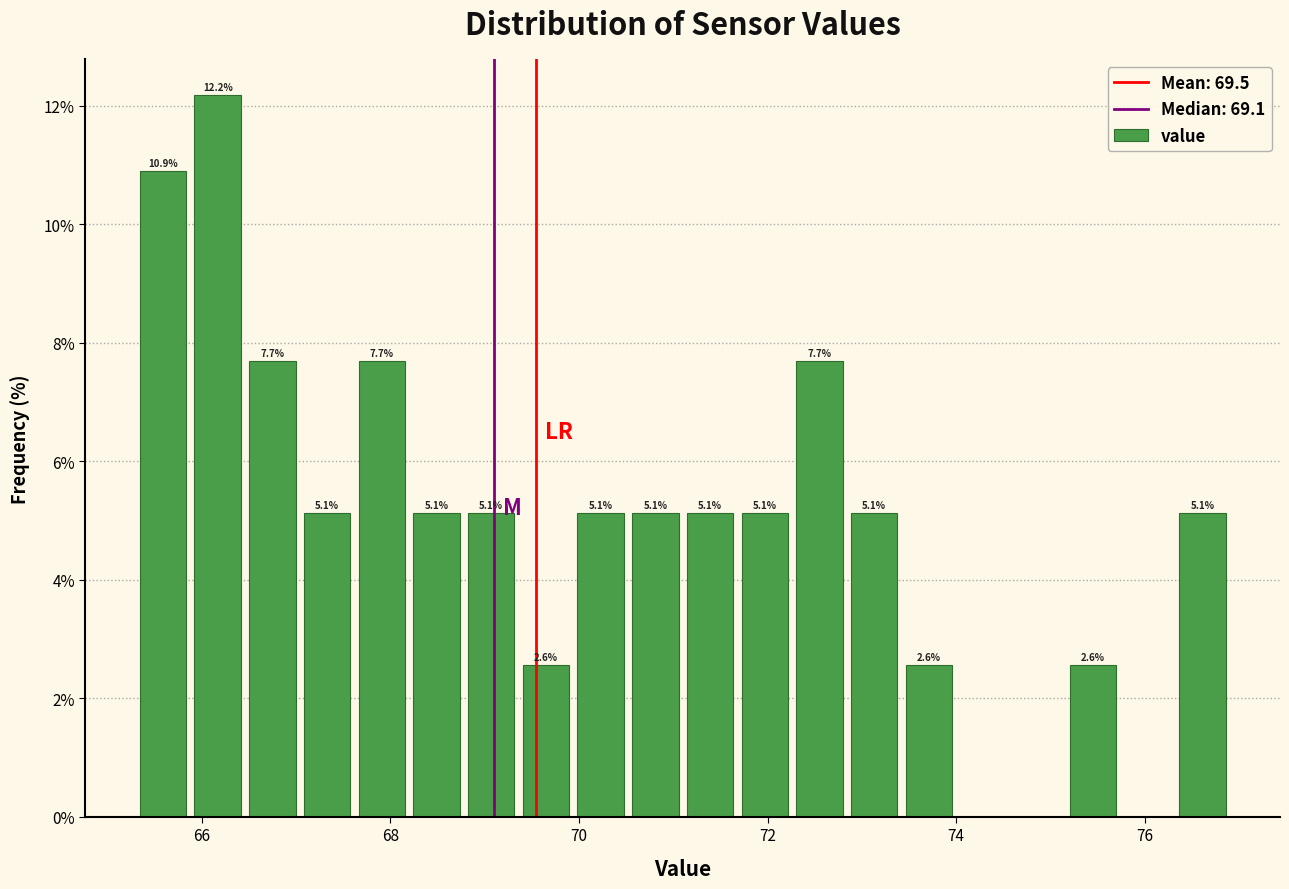

Read against the x-axis, roughly where is the centre of the tallest bar?

66.2